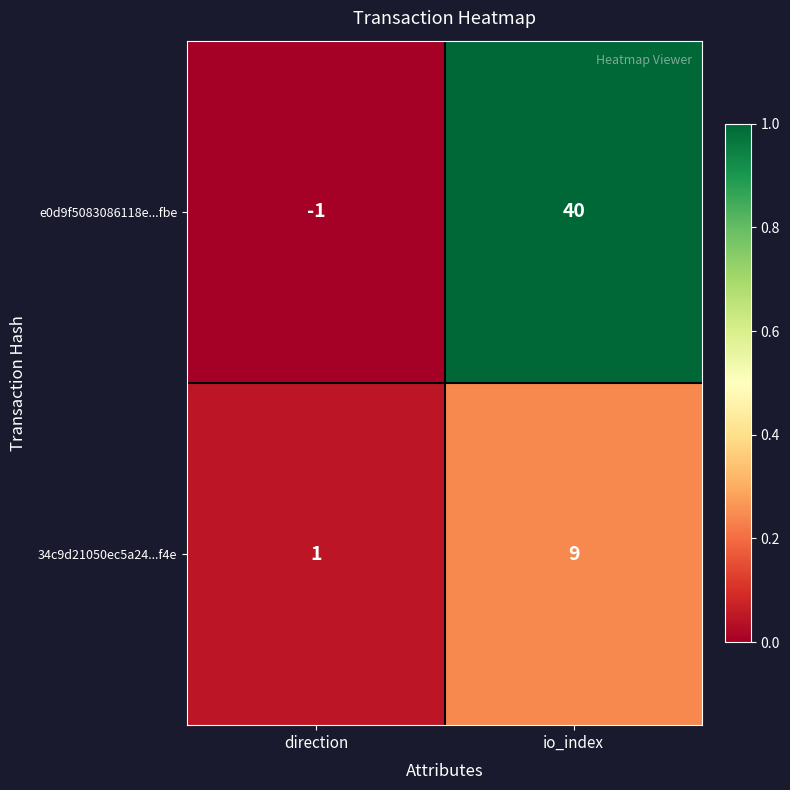

Reading left to right, what are all the values shown in this chart?

e0d9f5083086118e...fbe: direction=-1	io_index=40
34c9d21050ec5a24...f4e: direction=1	io_index=9